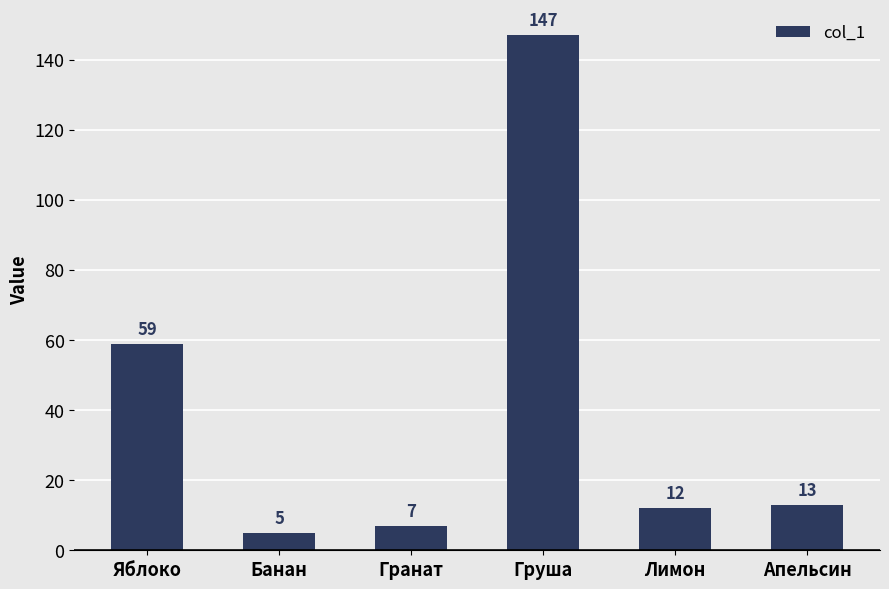

Rank the categories by value from highest to lowest.

Груша, Яблоко, Апельсин, Лимон, Гранат, Банан